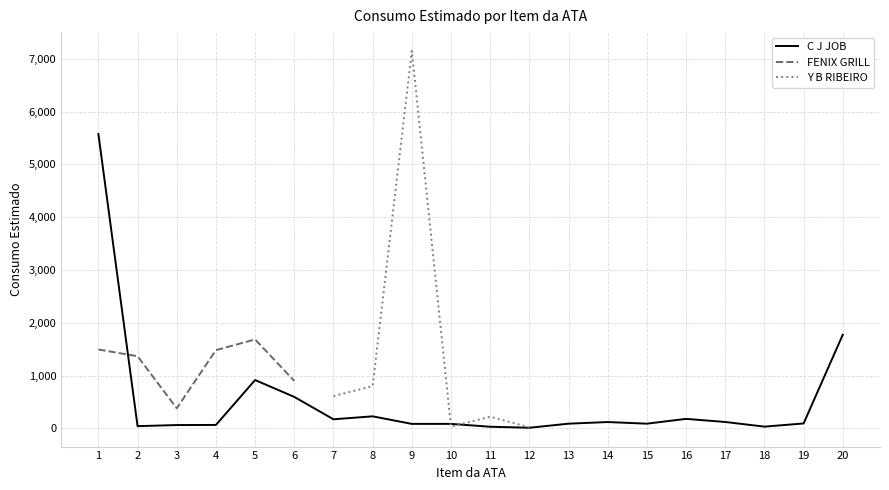

Does the chart display data point markers on the line(s)?

No